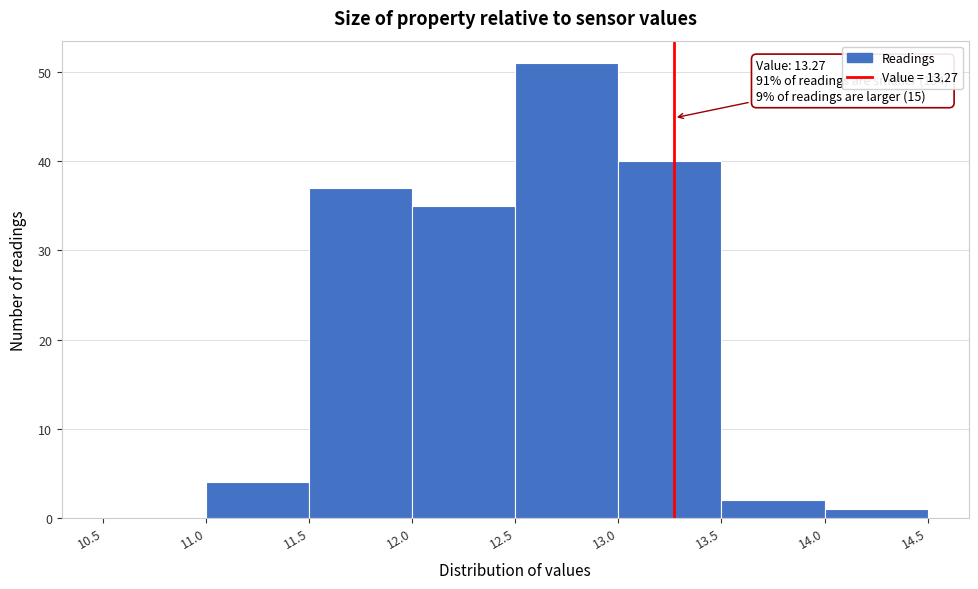

Which range on the x-axis has the tallest bar?

12.5 to 13.0